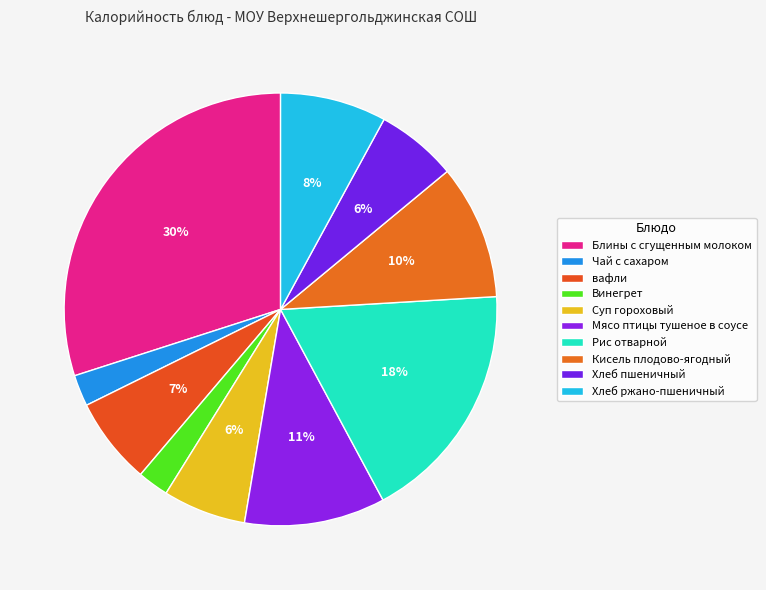

To the nearest percent, what percentage of the pie is Мясо птицы тушеное в соусе?

11%